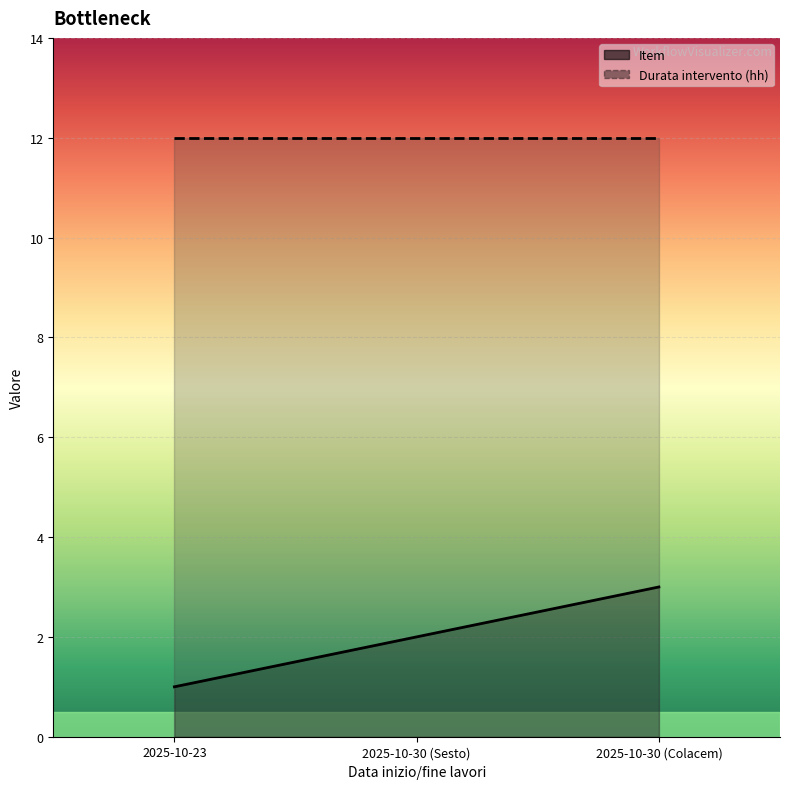

Is it true that the value at 2025-10-30 (Colacem) is 3?

True